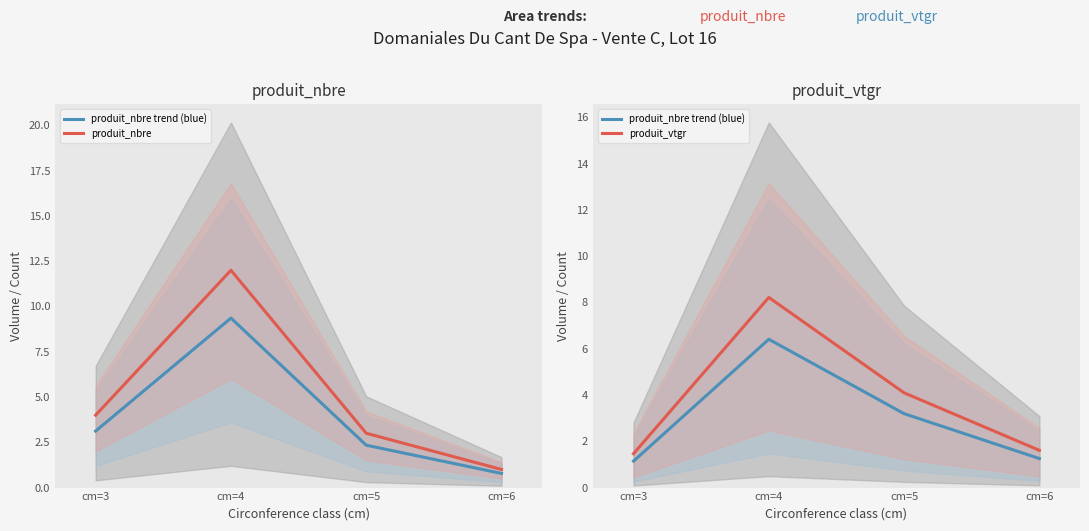

What is the lowest value of the produit_nbre series?

1.0